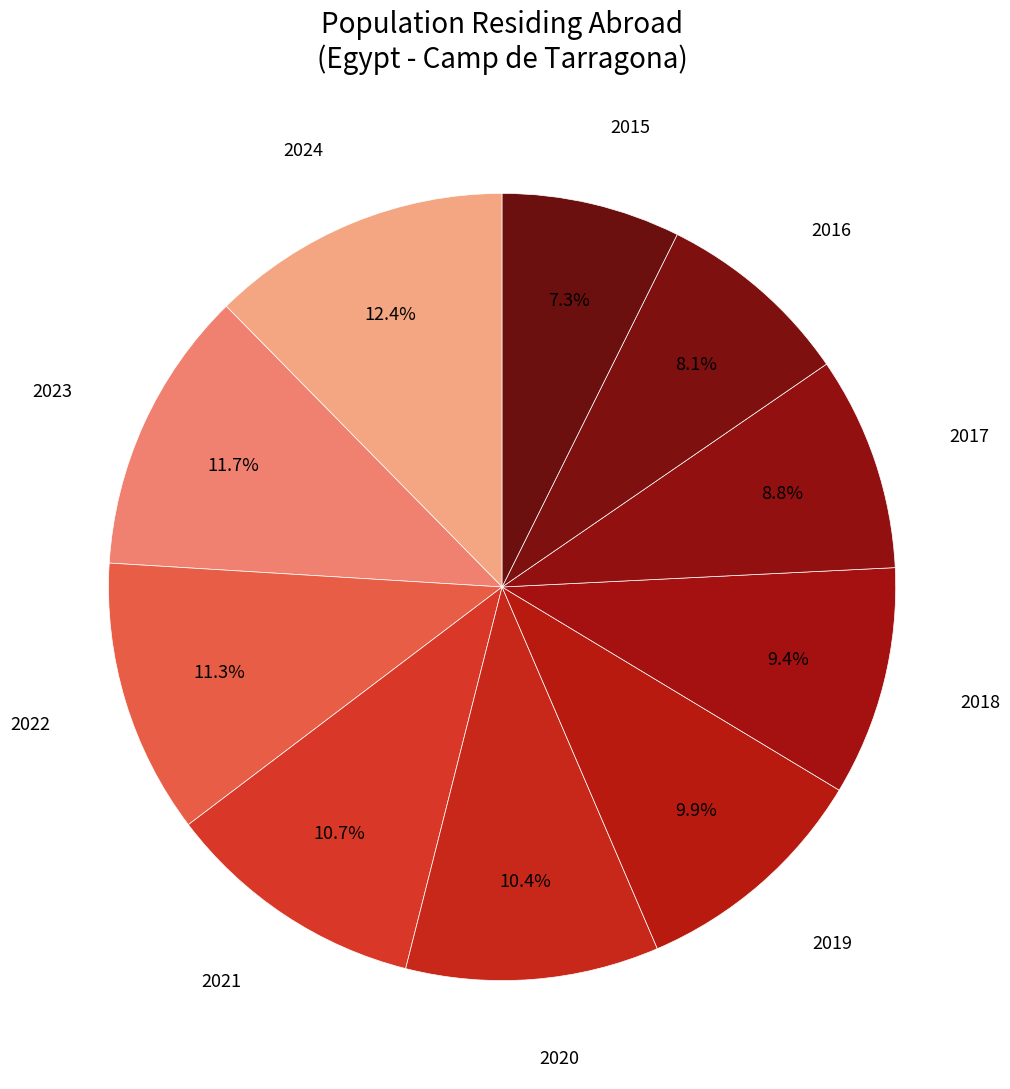

How many slices are in this pie chart?

10